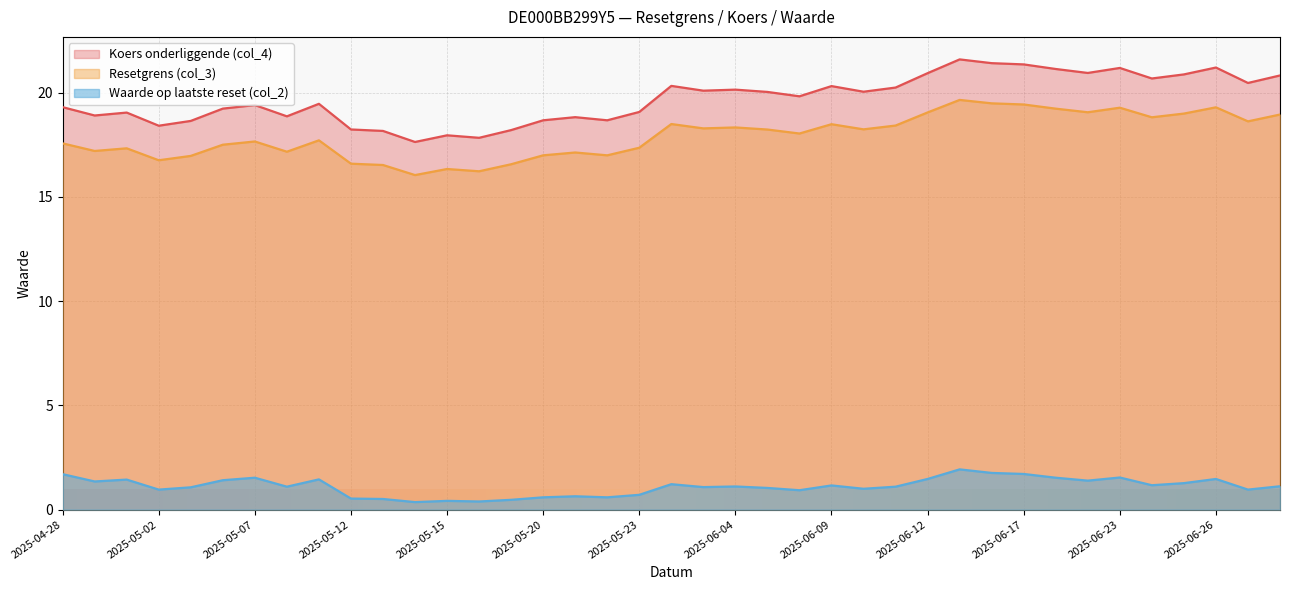

Which series has the widest spread of values?

Koers onderliggende (col_4)